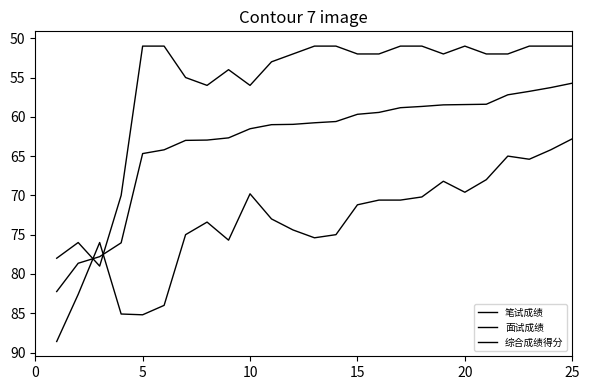

In 笔试成绩, how many points are lower than both neighbors (excluding endpoints)?

3